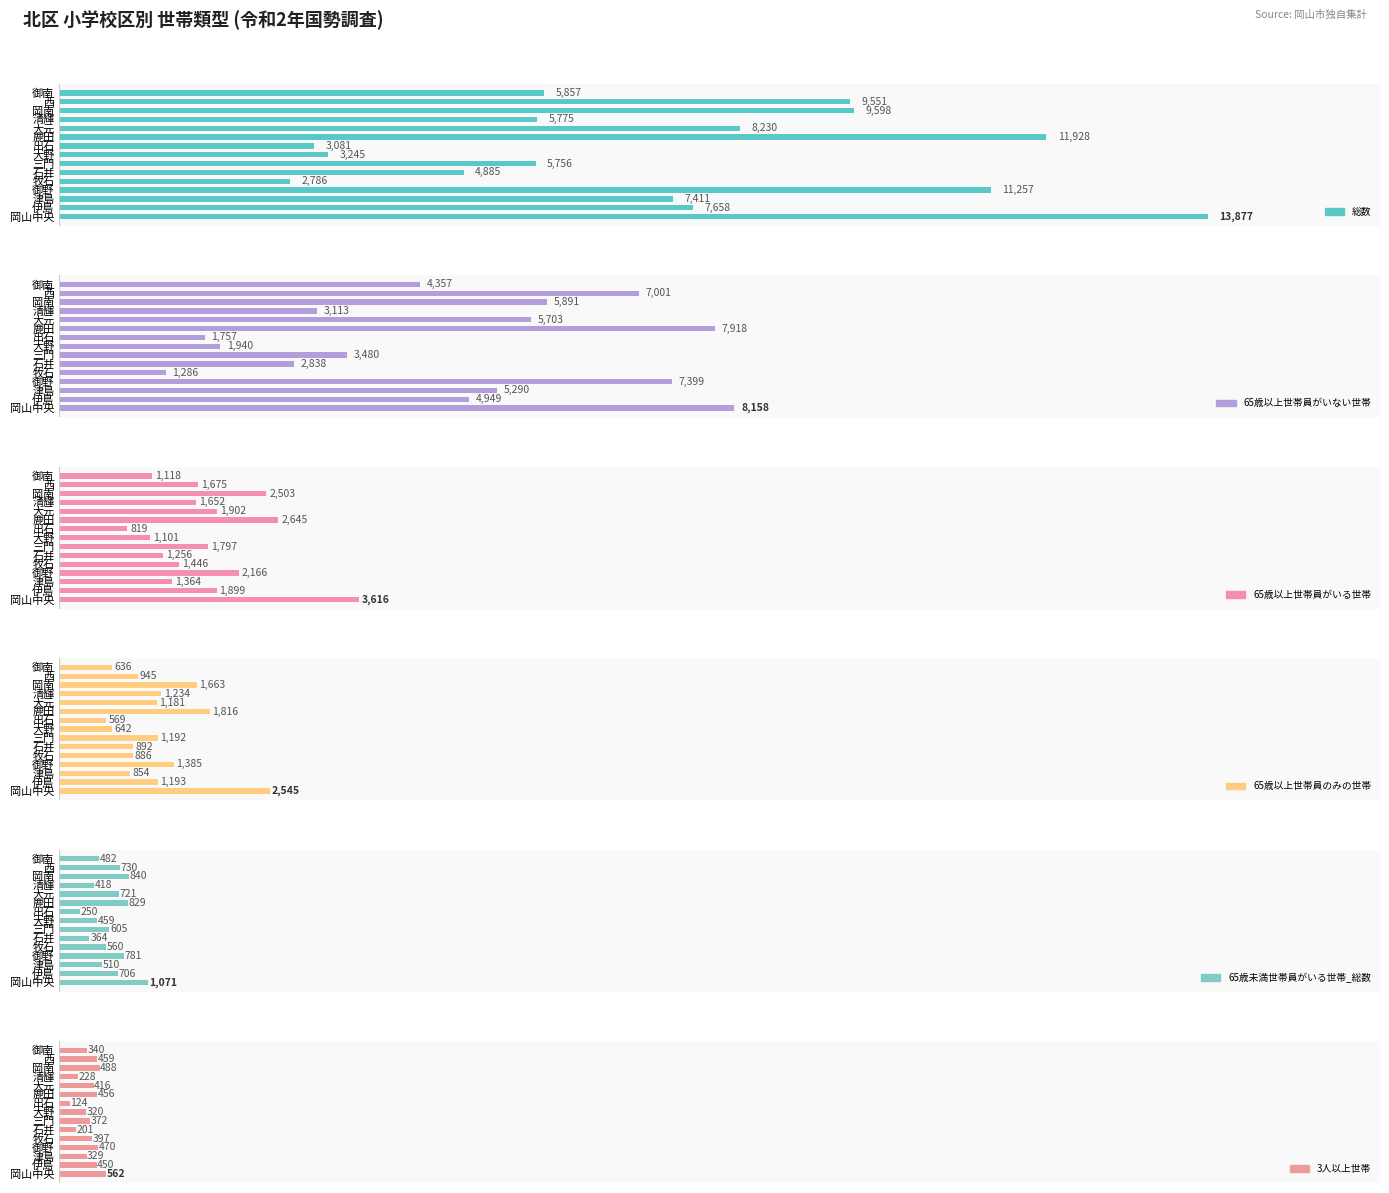

What is the value of the 65歳以上世帯員がいない世帯 bar at the 6th from the left?

2838